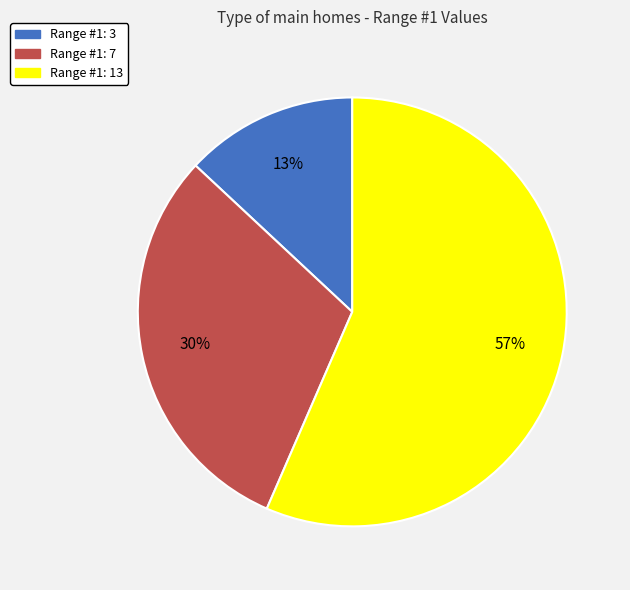

Is it true that Range #1: 13 is 48% of the pie?

False